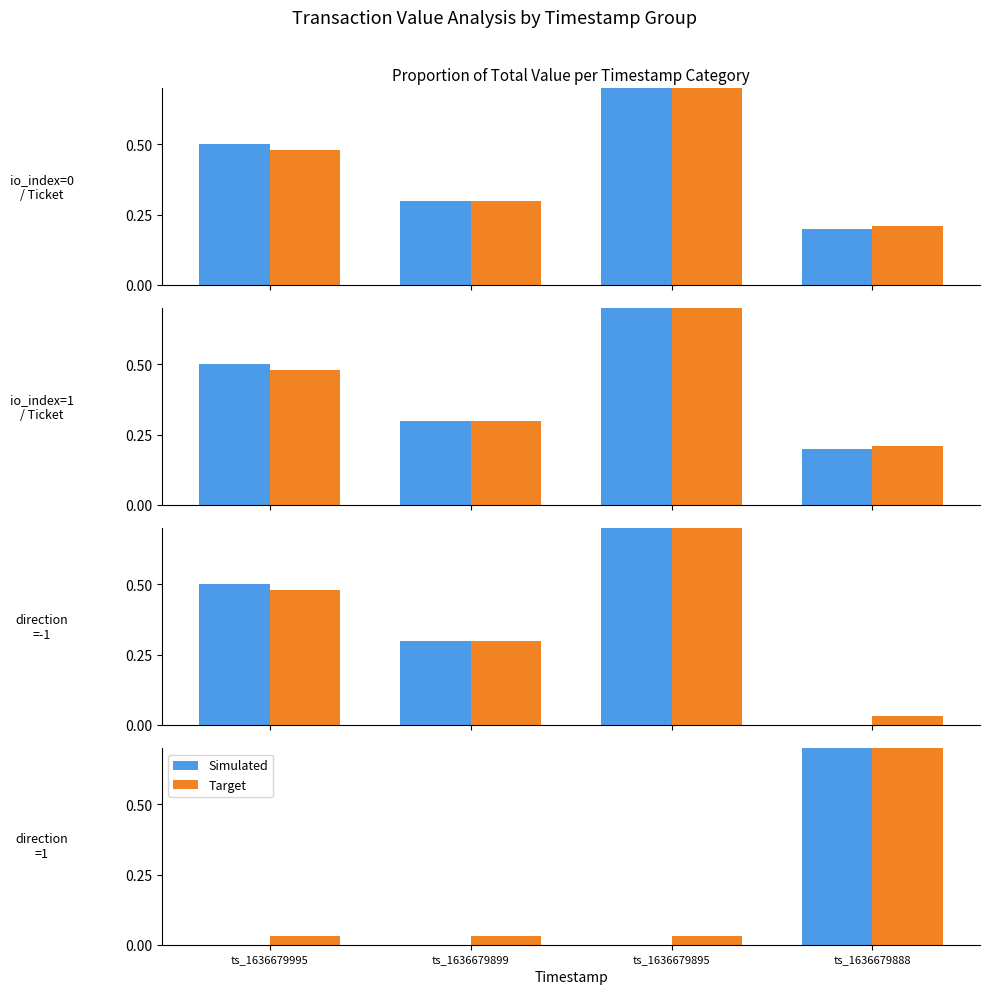

Reading right to left, extract all data points from this chart.

Simulated: ts_1636679888=1.0	ts_1636679895=0.0	ts_1636679899=0.0	ts_1636679995=0.0
Target: ts_1636679888=0.9	ts_1636679895=0.0	ts_1636679899=0.0	ts_1636679995=0.0